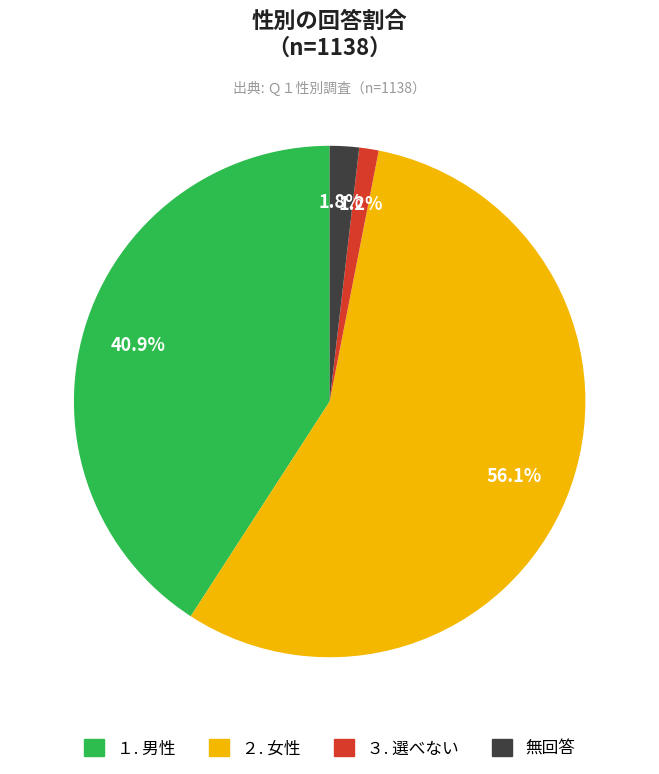

Is there a majority slice in this chart?

Yes